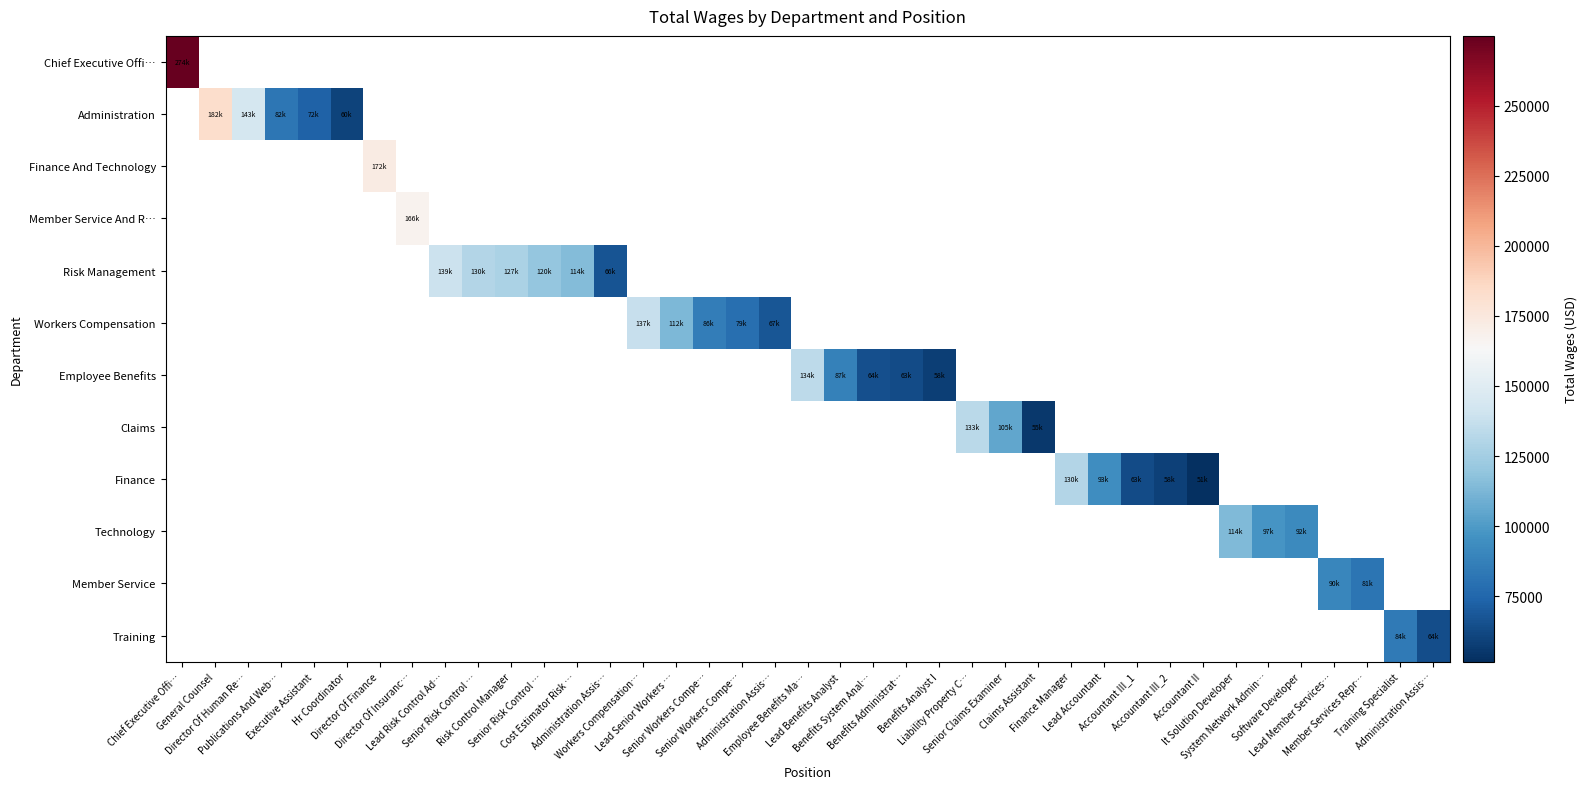

Is the value of Training at Administration Assis… greater than the value of Administration at Claims Assistant?

No